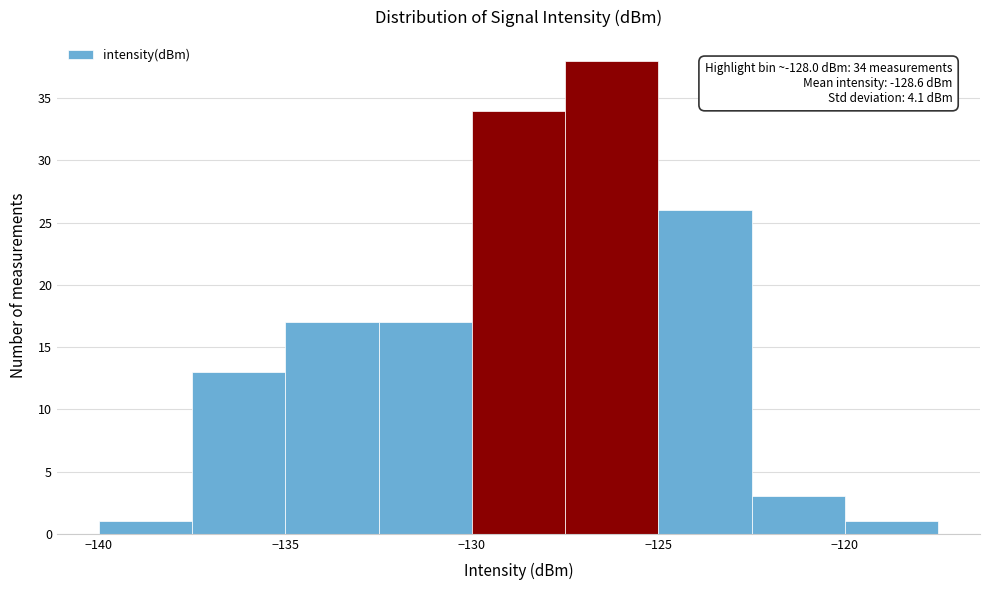

Which range on the x-axis has the tallest bar?

-127.5 to -125.0